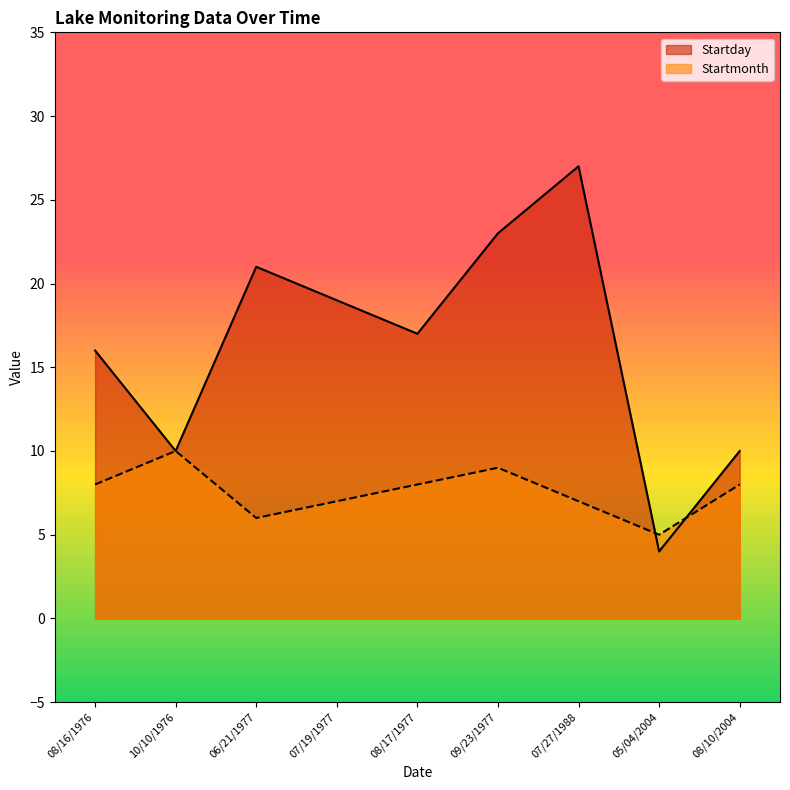

List the labels in order of Startmonth value, smallest first.

05/04/2004, 06/21/1977, 07/19/1977, 07/27/1988, 08/16/1976, 08/17/1977, 08/10/2004, 09/23/1977, 10/10/1976